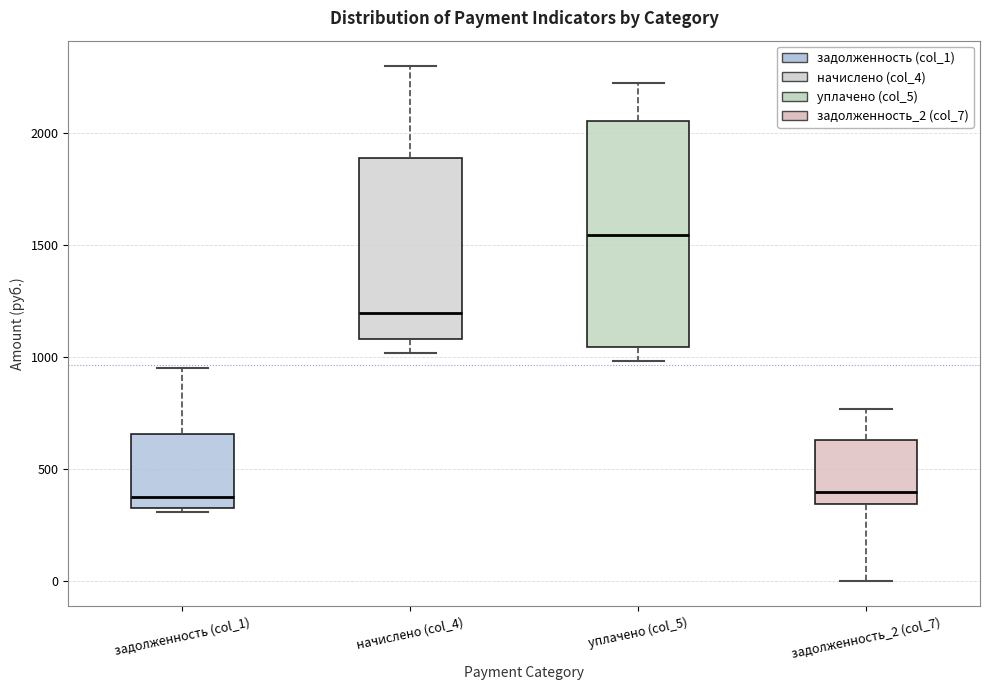

Which box has the highest median line?

уплачено (col_5)